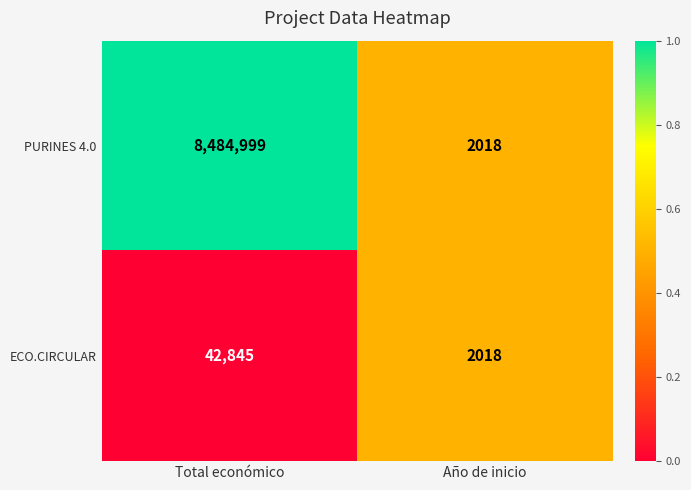

What is the difference between the maximum and minimum values in the PURINES 4.0 series?

8482981